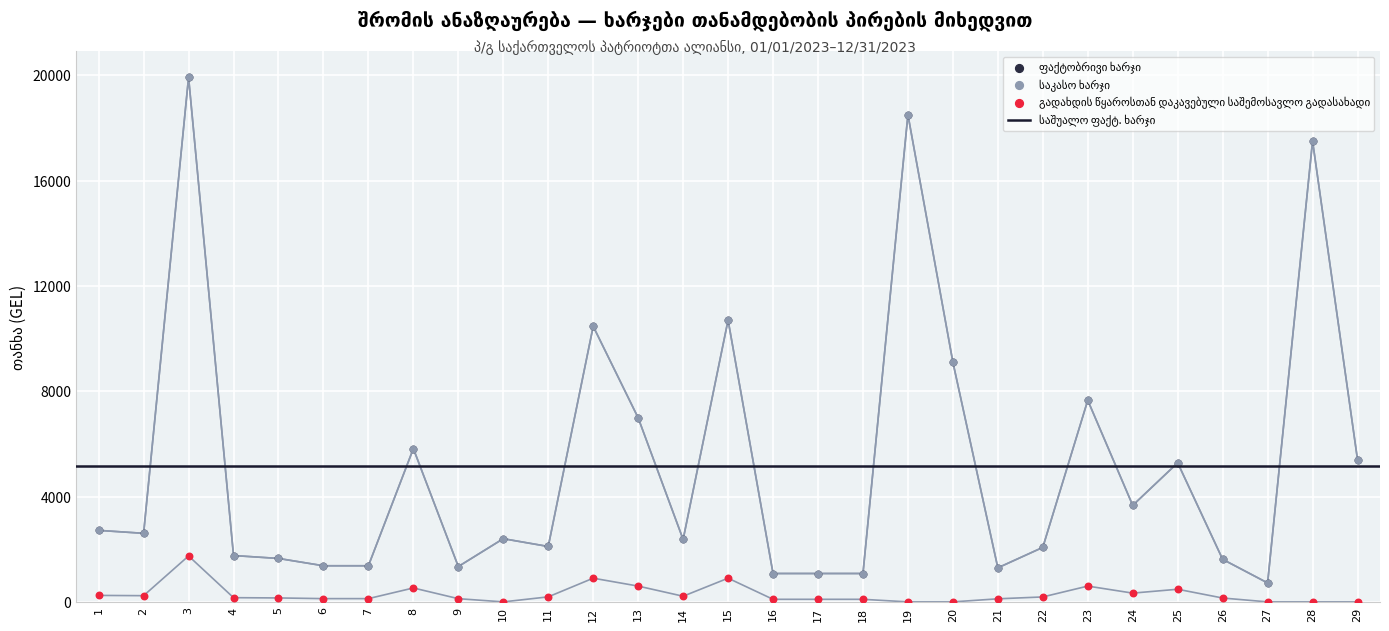

What are all the series names shown in the legend?

ფაქტობრივი ხარჯი, საკასო ხარჯი, გადახდის წყაროსთან დაკავებული საშემოსავლო გადასახადი